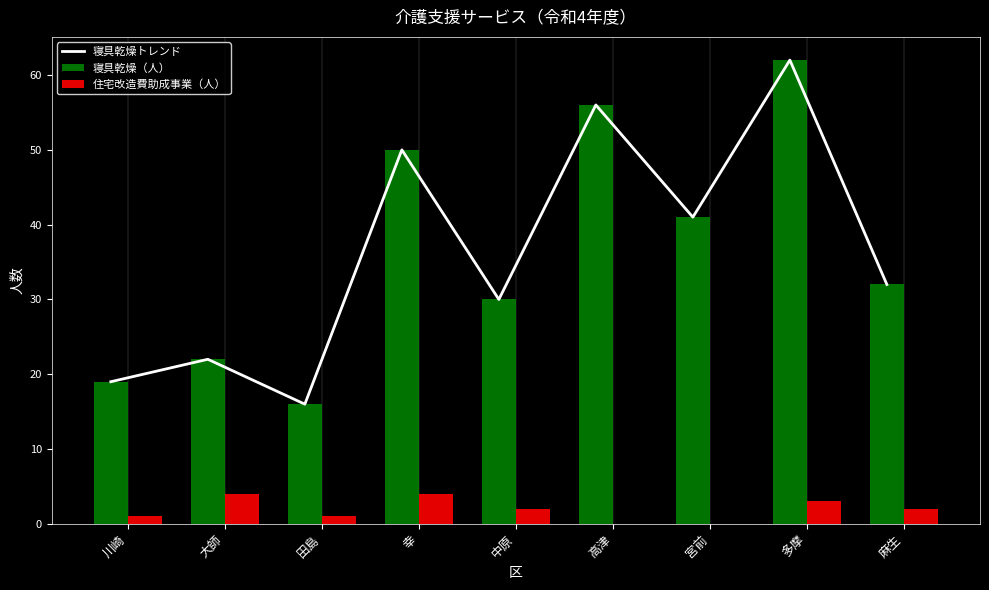

Reading left to right, extract all data points from this chart.

寝具乾燥トレンド: 19	22	16	50	30	56	41	62	32
寝具乾燥（人）: 19	22	16	50	30	56	41	62	32
住宅改造費助成事業（人）: 1	4	1	4	2	0	0	3	2